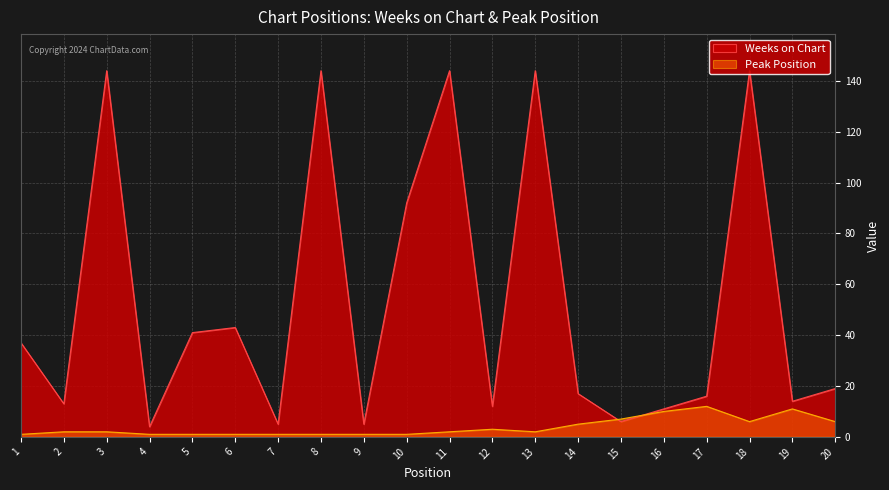

After their last crossing, which series has the higher values: Weeks on Chart or Peak Position?

Weeks on Chart